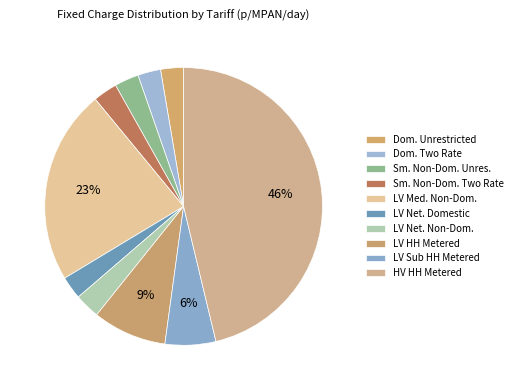

How many segments does this pie chart have?

10